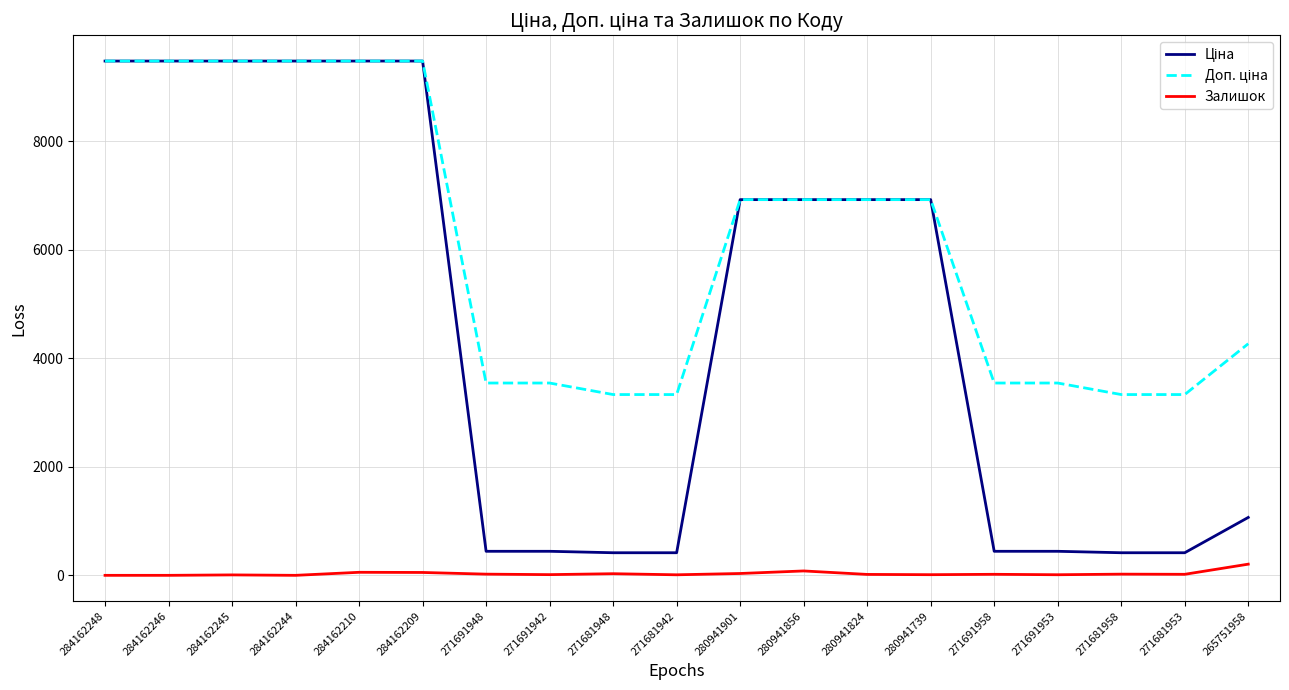

The Залишок series shows 0.0 at 284162246. True or false?

True